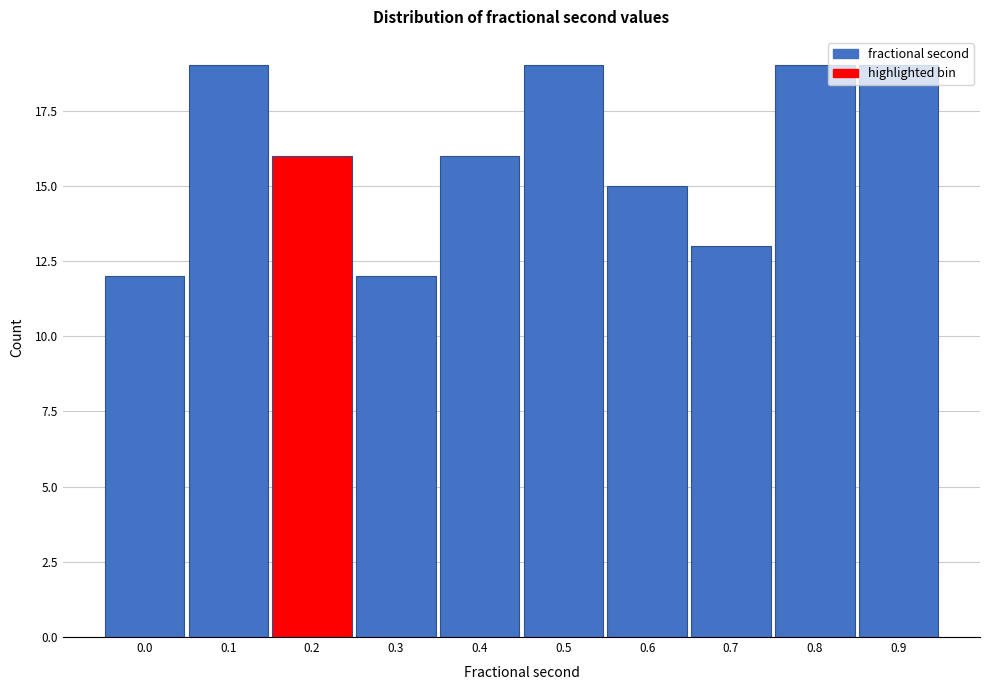

The value at 0.2 is 16. True or false?

True